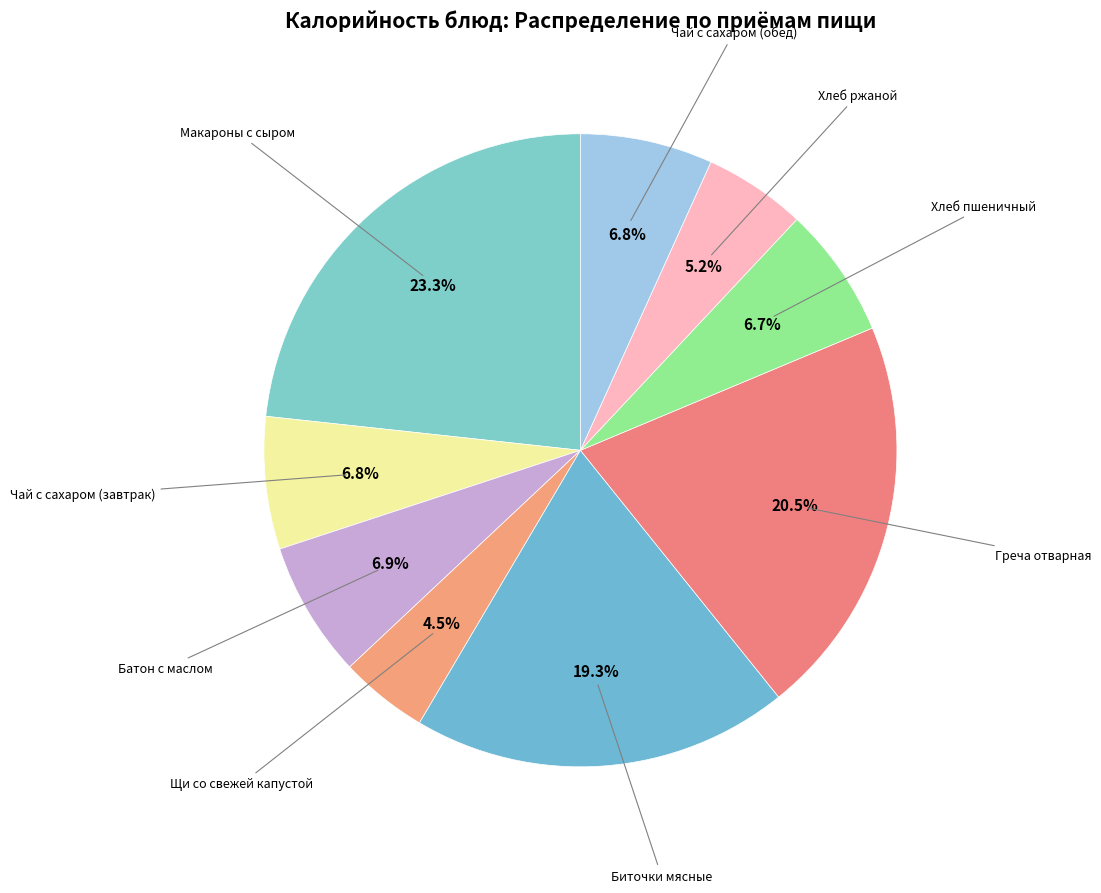

Is there any slice that represents more than half of the pie?

No